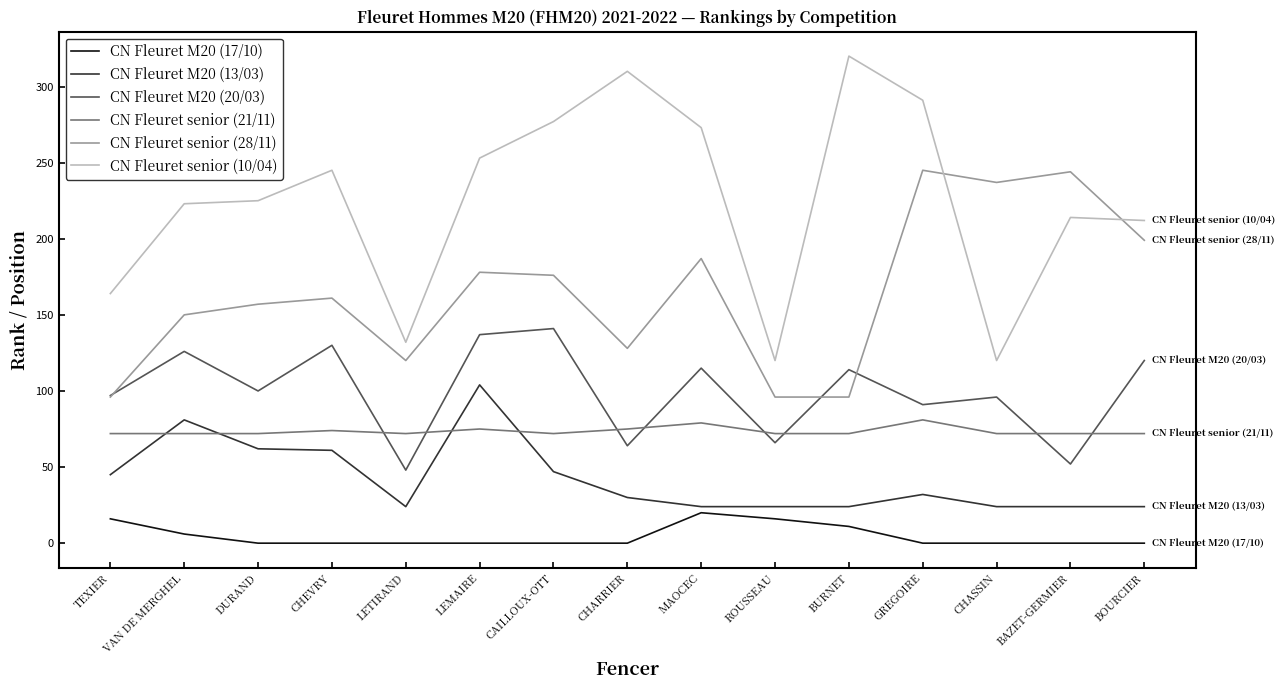

At how many categories does at least one series exceed 55?

15